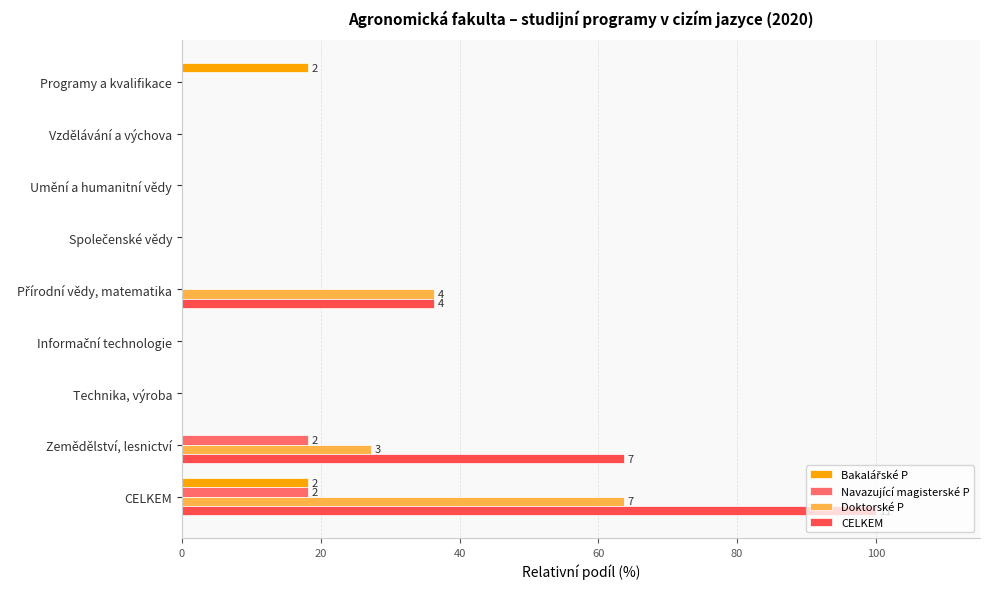

Is it true that Navazující magisterské P equals 0.0 at Technika, výroba?

True